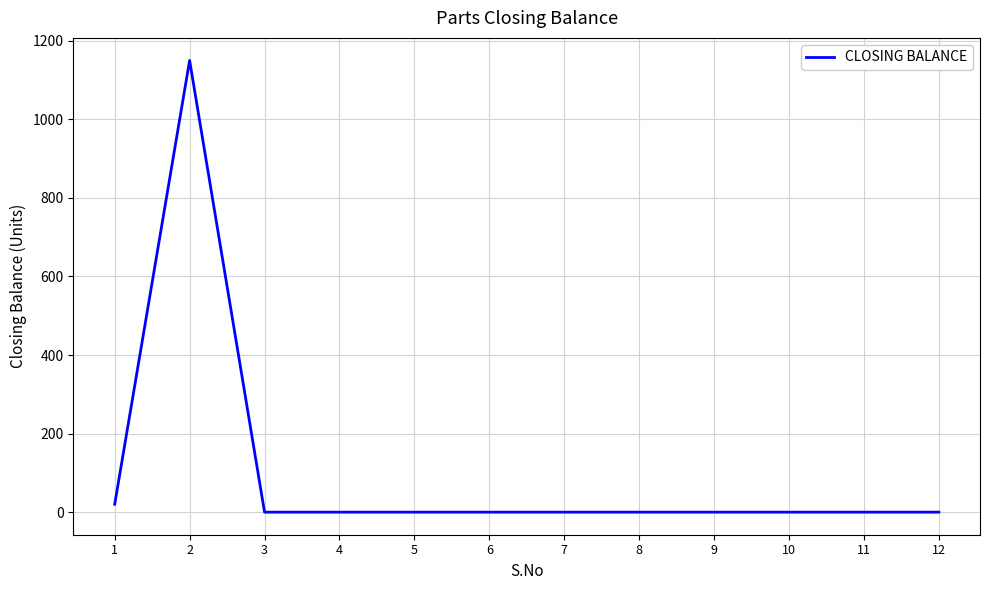

What is the difference between the maximum and minimum values?

1150